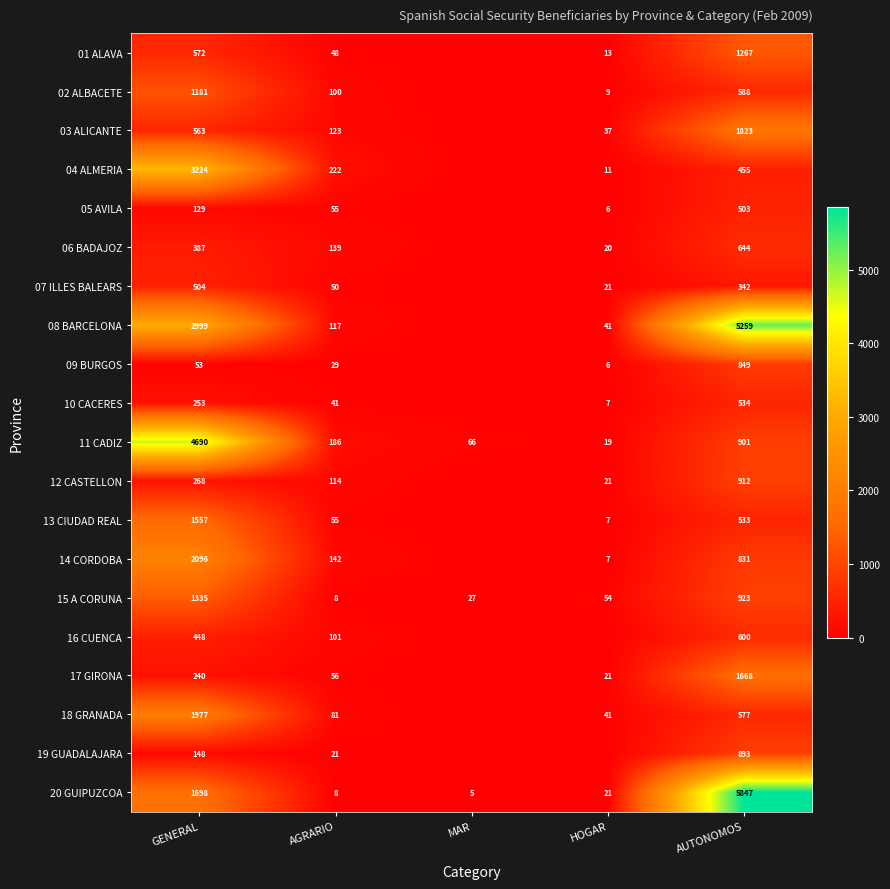

Rank the series at GENERAL from highest to lowest value.

11 CADIZ, 04 ALMERIA, 08 BARCELONA, 14 CORDOBA, 18 GRANADA, 20 GUIPUZCOA, 13 CIUDAD REAL, 15 A CORUNA, 02 ALBACETE, 01 ALAVA, 03 ALICANTE, 07 ILLES BALEARS, 16 CUENCA, 06 BADAJOZ, 12 CASTELLON, 10 CACERES, 17 GIRONA, 19 GUADALAJARA, 05 AVILA, 09 BURGOS